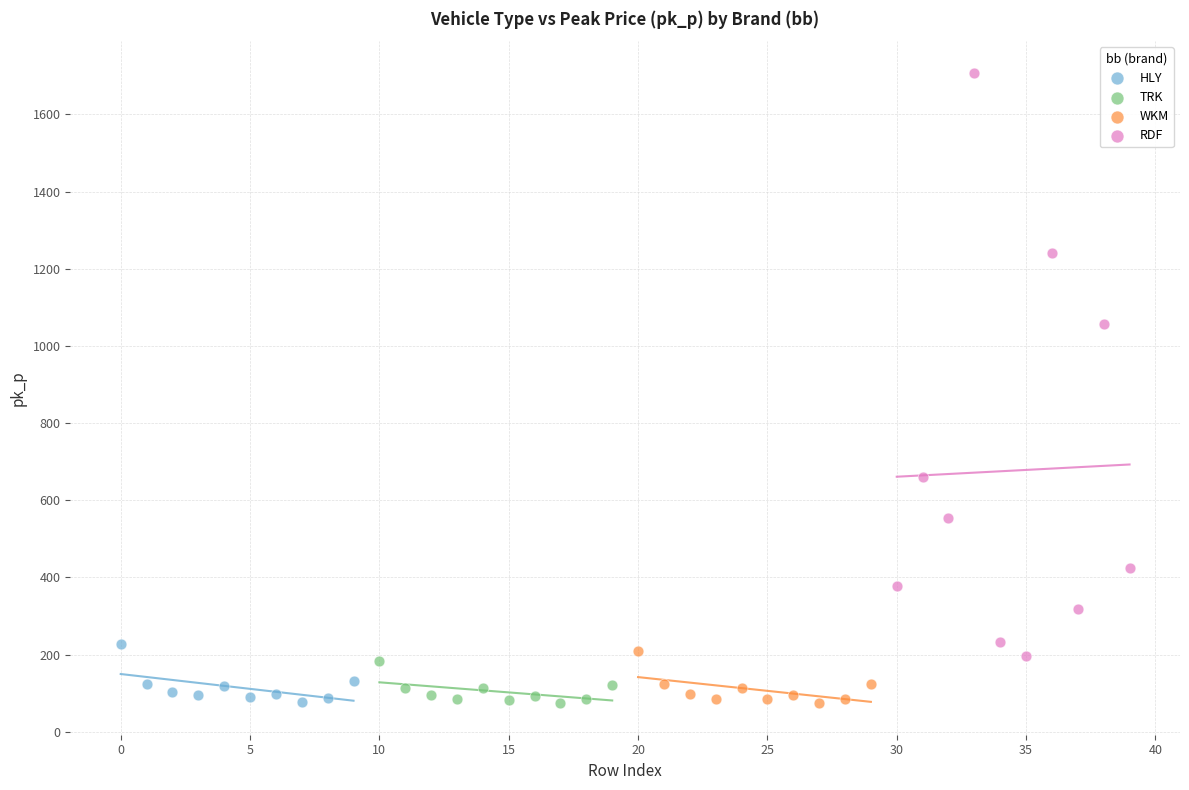

Which series reaches the maximum Y coordinate?

RDF